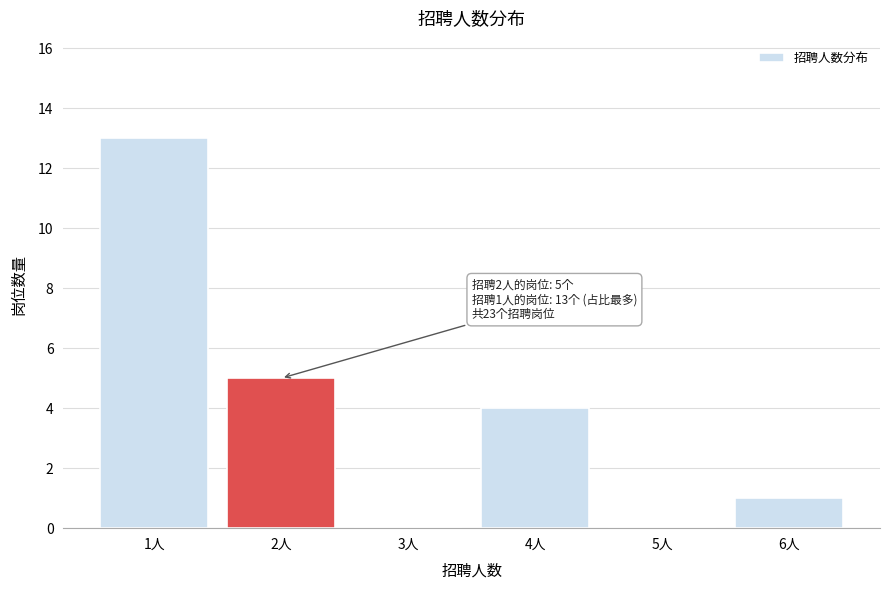

Reading left to right, transcribe all the data shown in this chart.

1人=13	2人=5	3人=0	4人=4	5人=0	6人=1